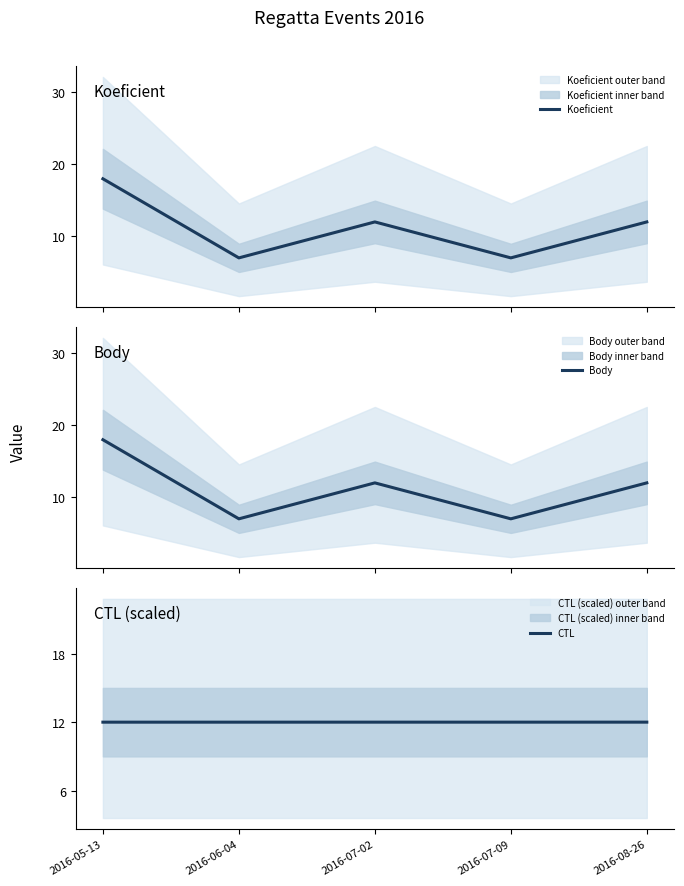

How many values in the Body series exceed 12?

1